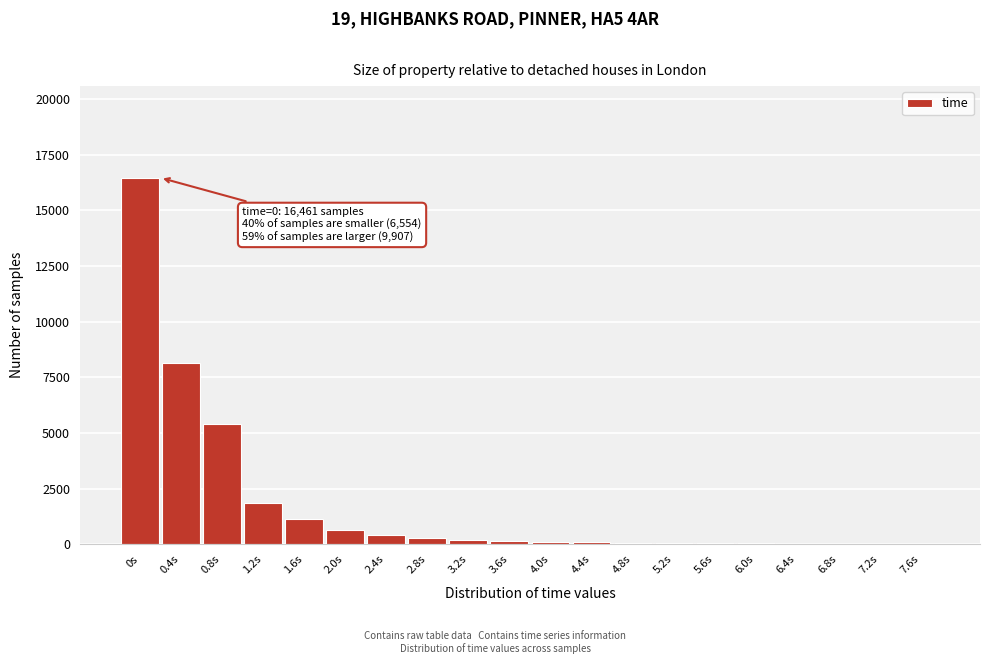

At which category does the chart reach its peak across all series?

0s